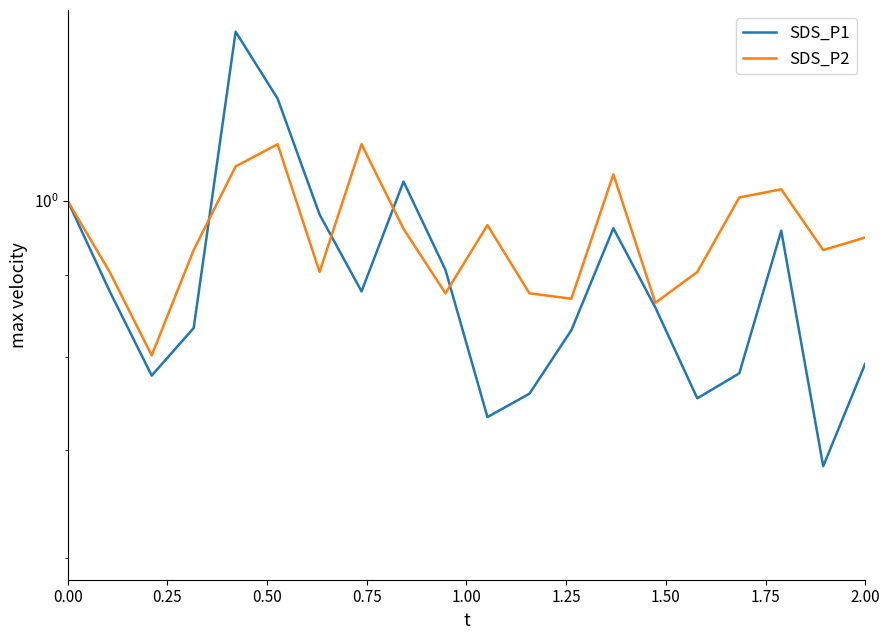

What is the minimum value shown in the chart?

0.7